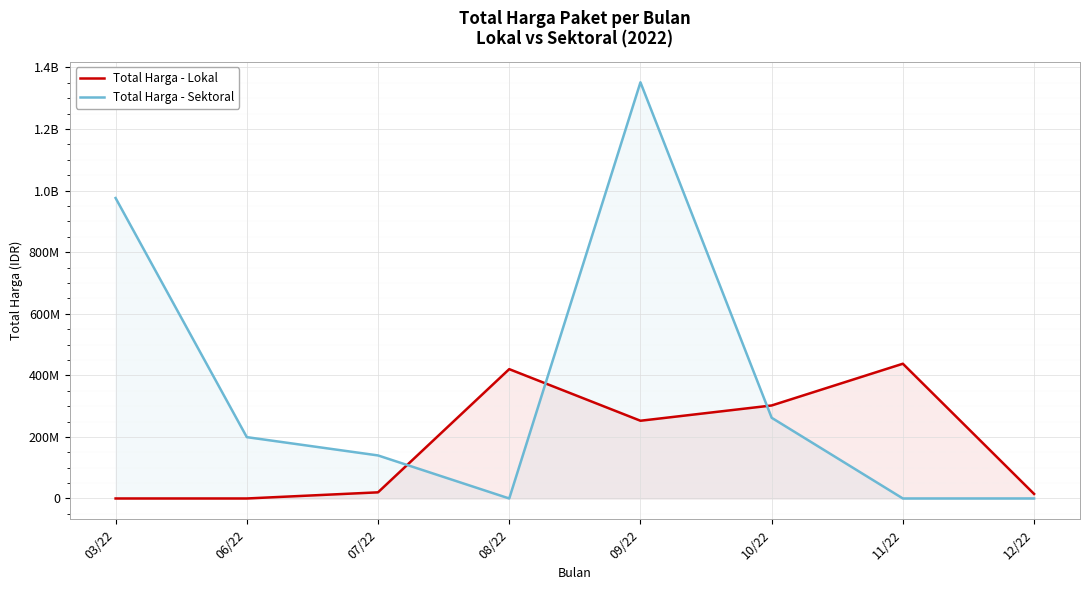

What is the label of the 8th point from the right?

03/22